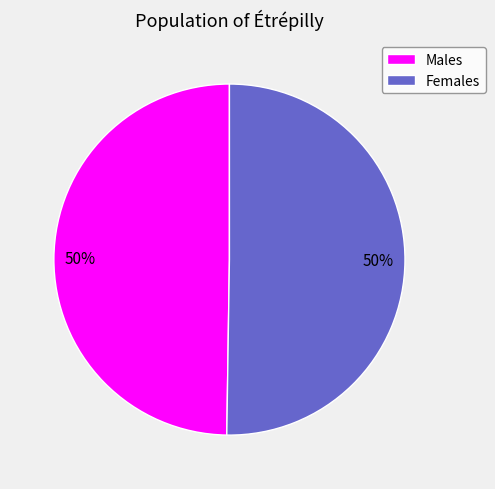

To the nearest percent, what percentage of the pie is Males?

50%